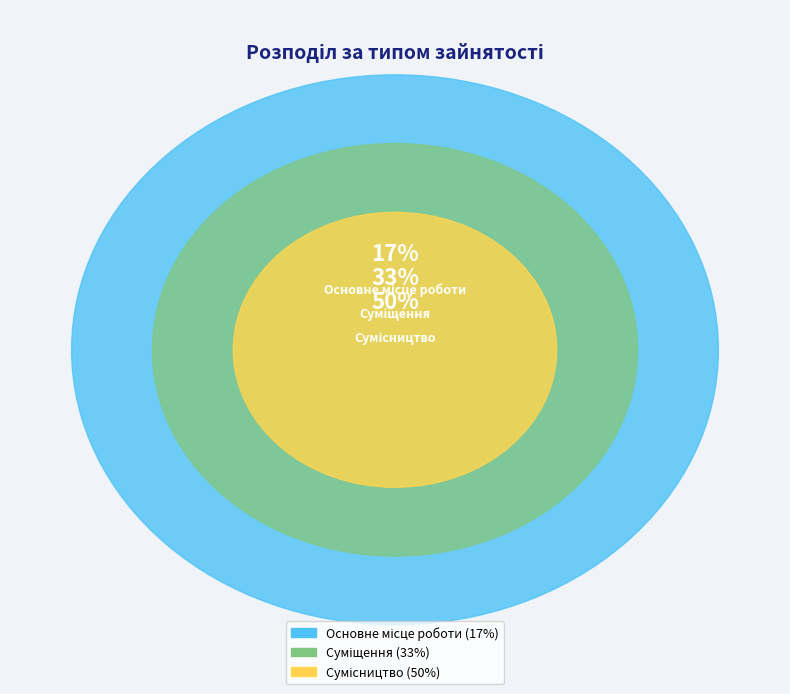

The Суміщення slice represents 23% of the pie. True or false?

False